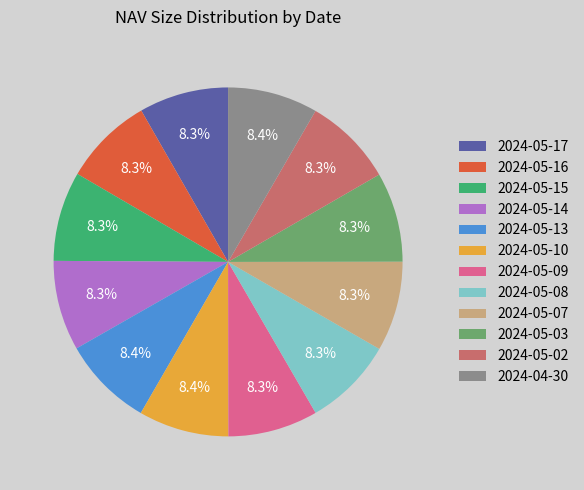

To the nearest percent, what portion does 2024-05-15 represent?

8%